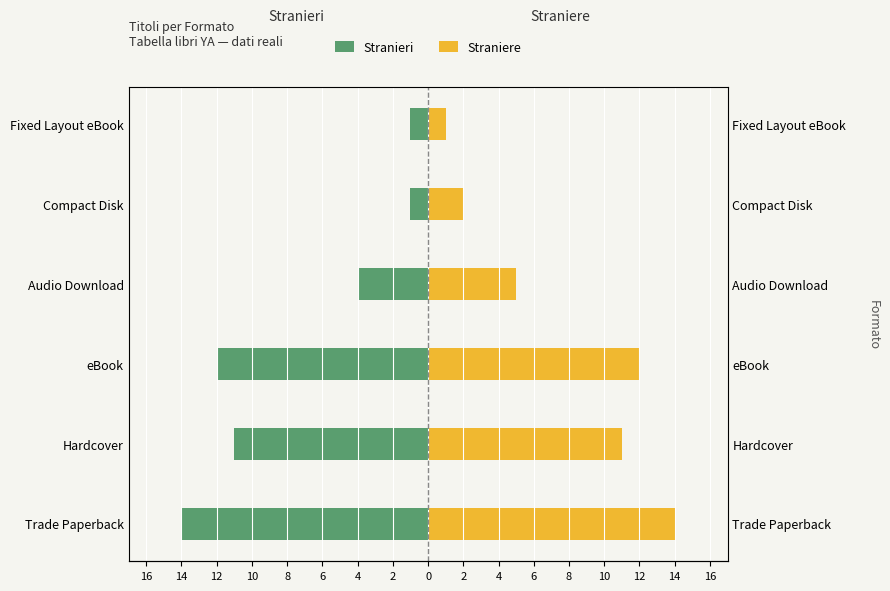

What is the value of the Straniere bar at the 3rd from the left?

12